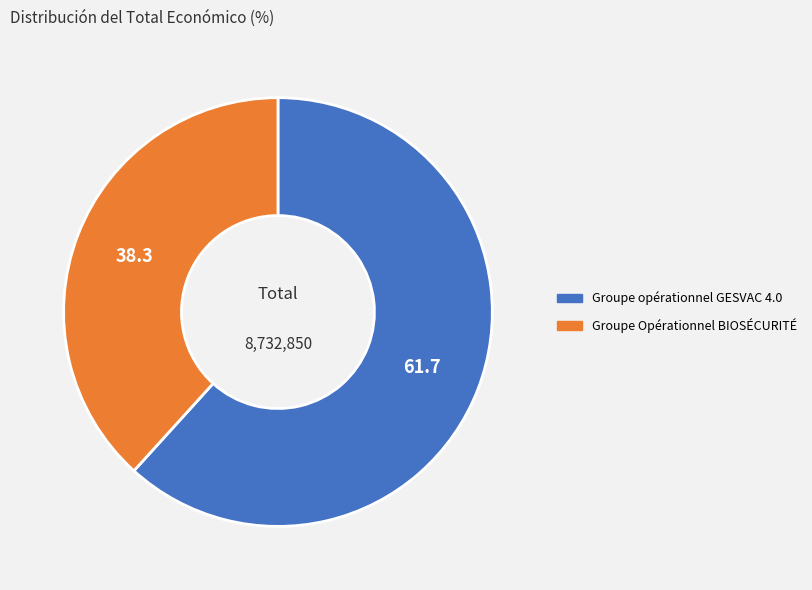

Combined, do Groupe Opérationnel BIOSÉCURITÉ and Groupe opérationnel GESVAC 4.0 account for over 50%?

Yes